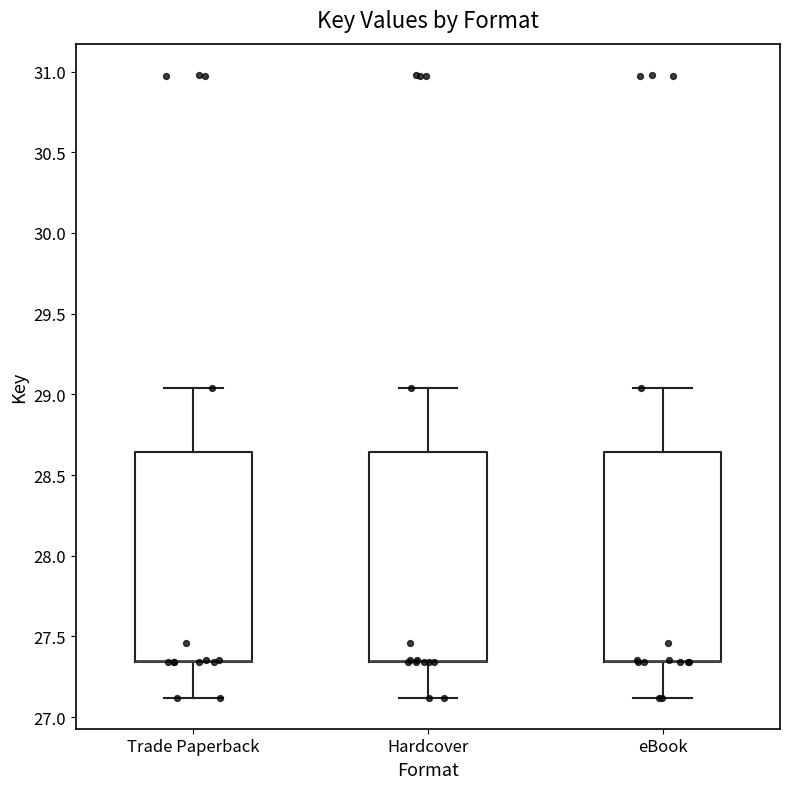

Reading left to right, read every box against the y-axis: the position of its median line, the range the box covers, and the ends of its whiskers. The values are not printed on the chart, so give them approximately, as read against the axis.

Trade Paperback: median 27.35 (drawn on the box's lower edge), box 27.35 to 28.65, whiskers 27.10 to 29.05
Hardcover: median 27.35 (drawn on the box's lower edge), box 27.35 to 28.65, whiskers 27.10 to 29.05
eBook: median 27.35 (drawn on the box's lower edge), box 27.35 to 28.65, whiskers 27.10 to 29.05